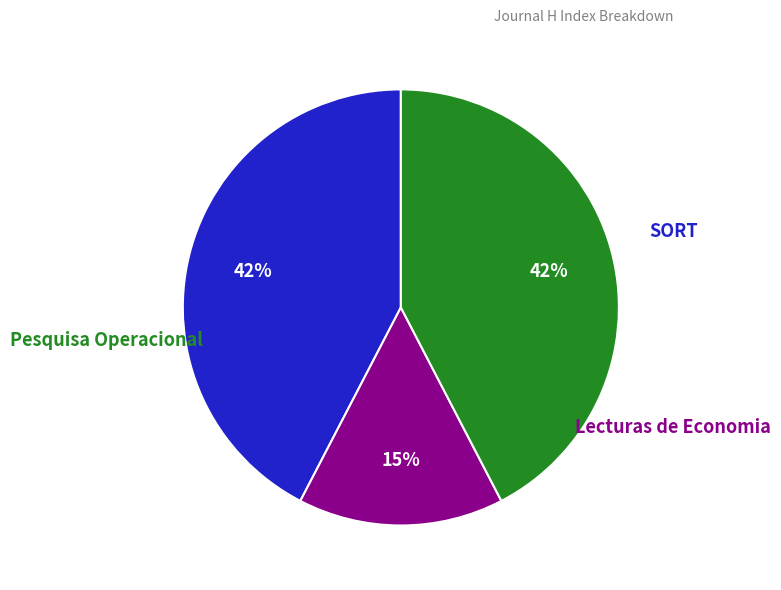

Is there any slice that represents more than half of the pie?

No